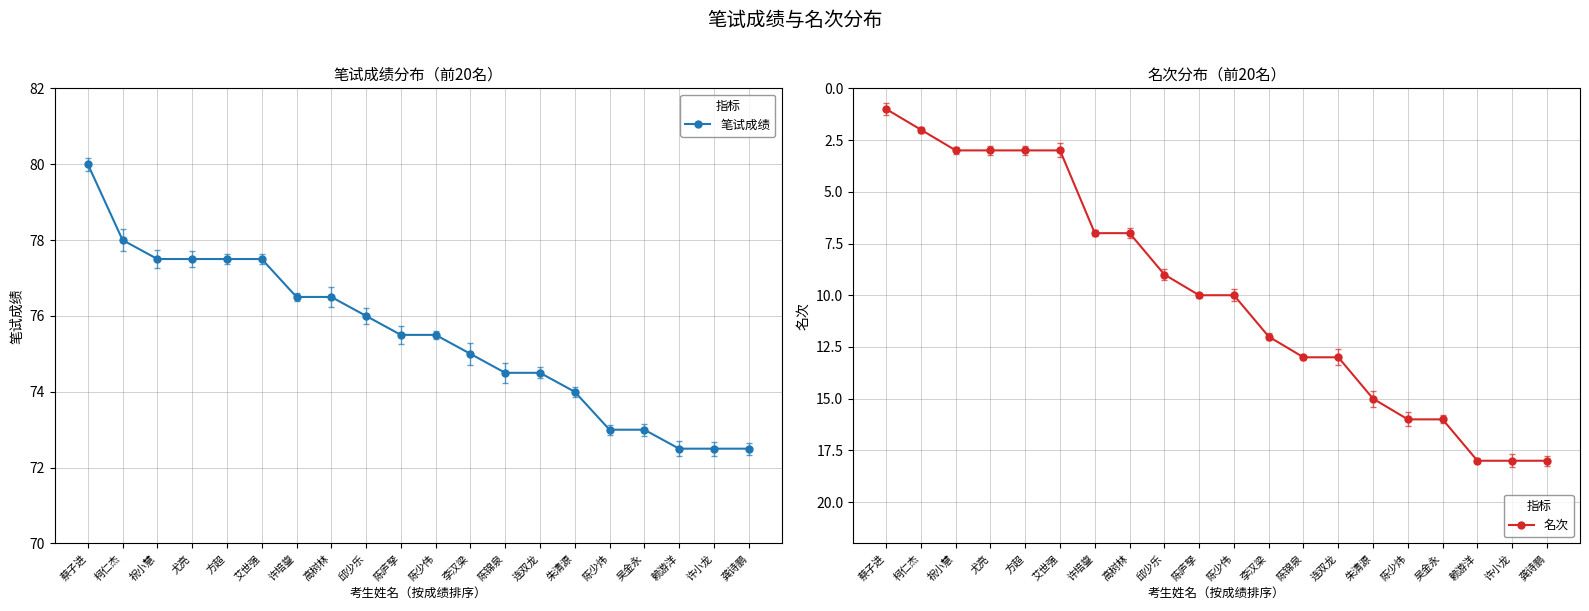

What is the maximum value for 笔试成绩?

80.0